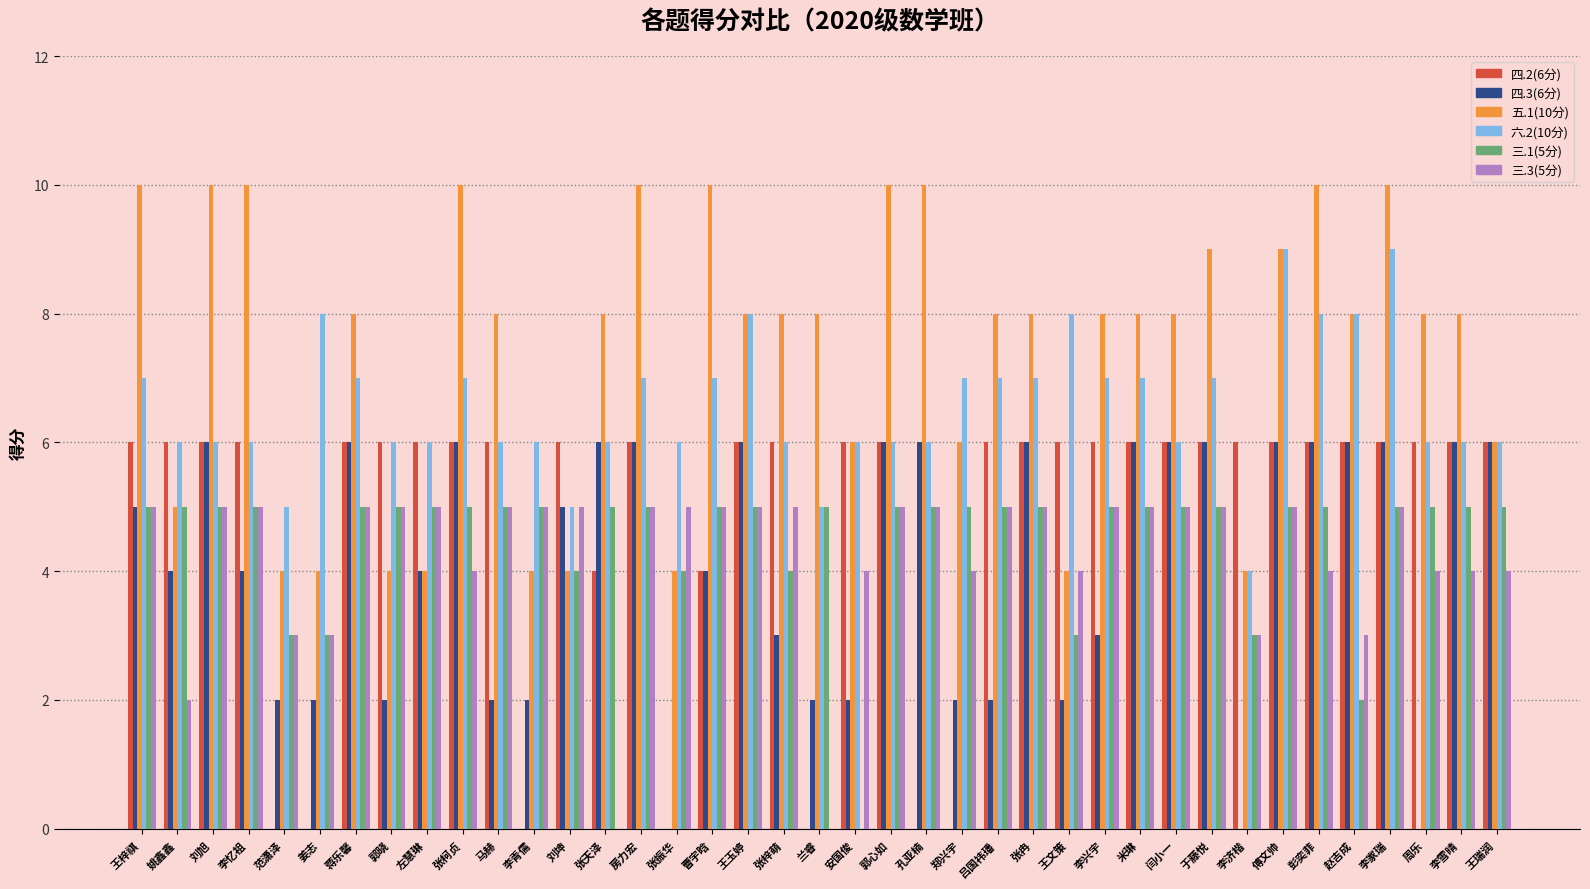

What is the total value across all series at 李家瑞?

41